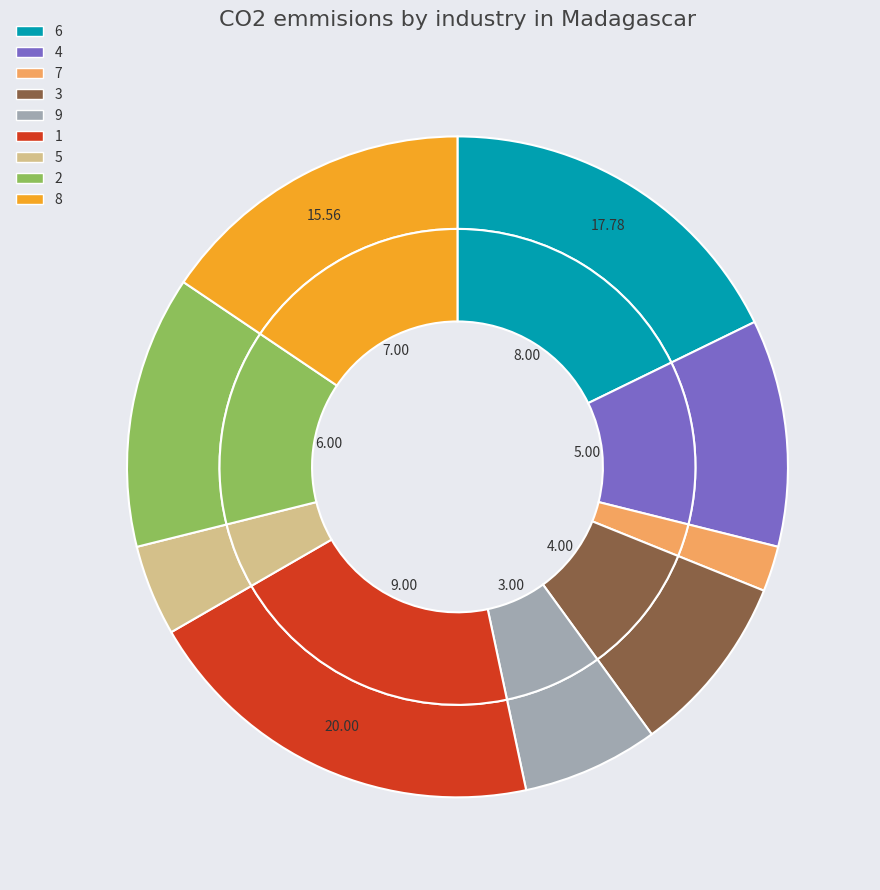

Which category has the smallest portion of the pie?

7